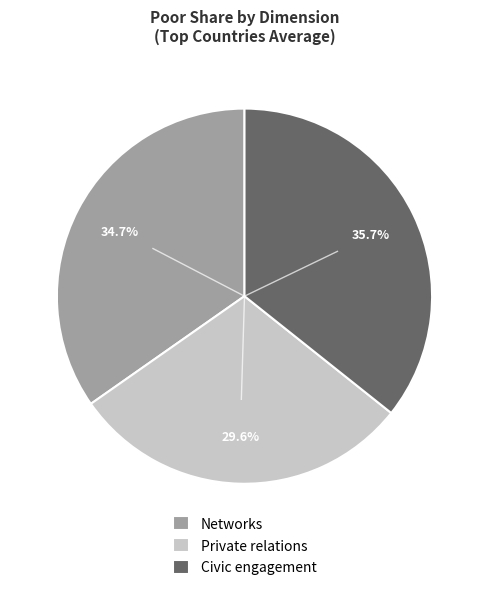

What is the largest slice in the pie chart?

Civic engagement